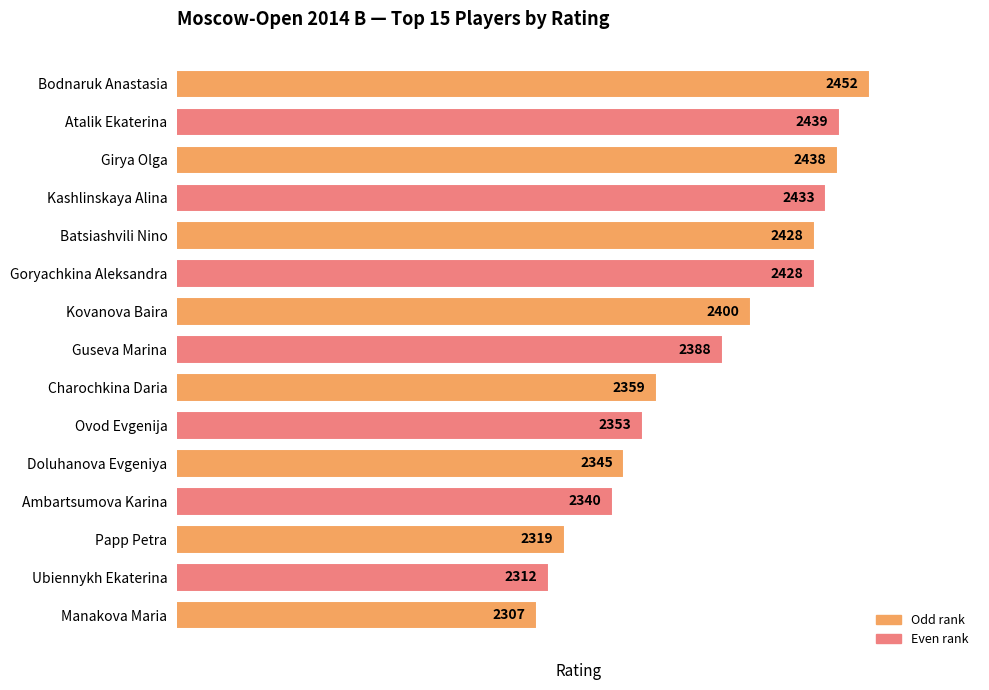

What is the minimum value shown in the chart?

2307